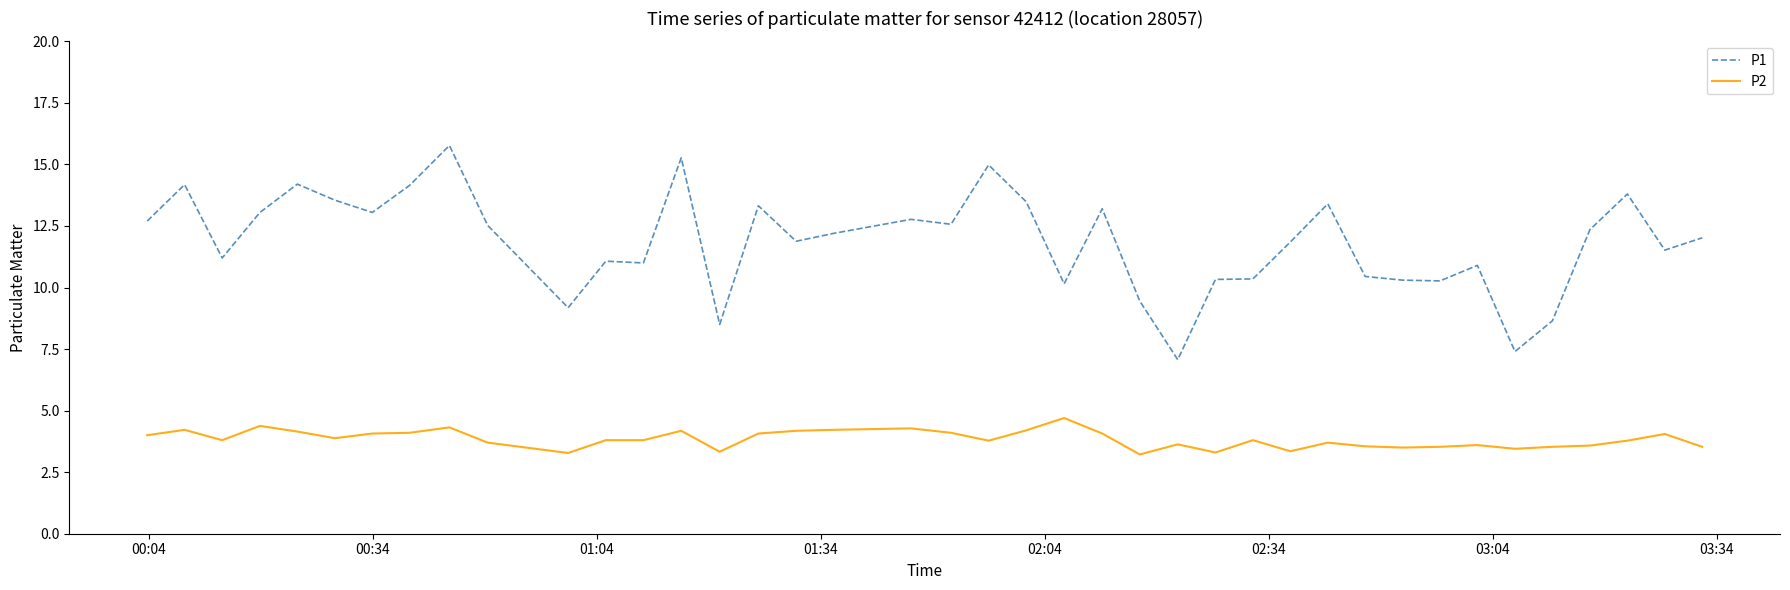

Which series has the widest spread of values?

P1